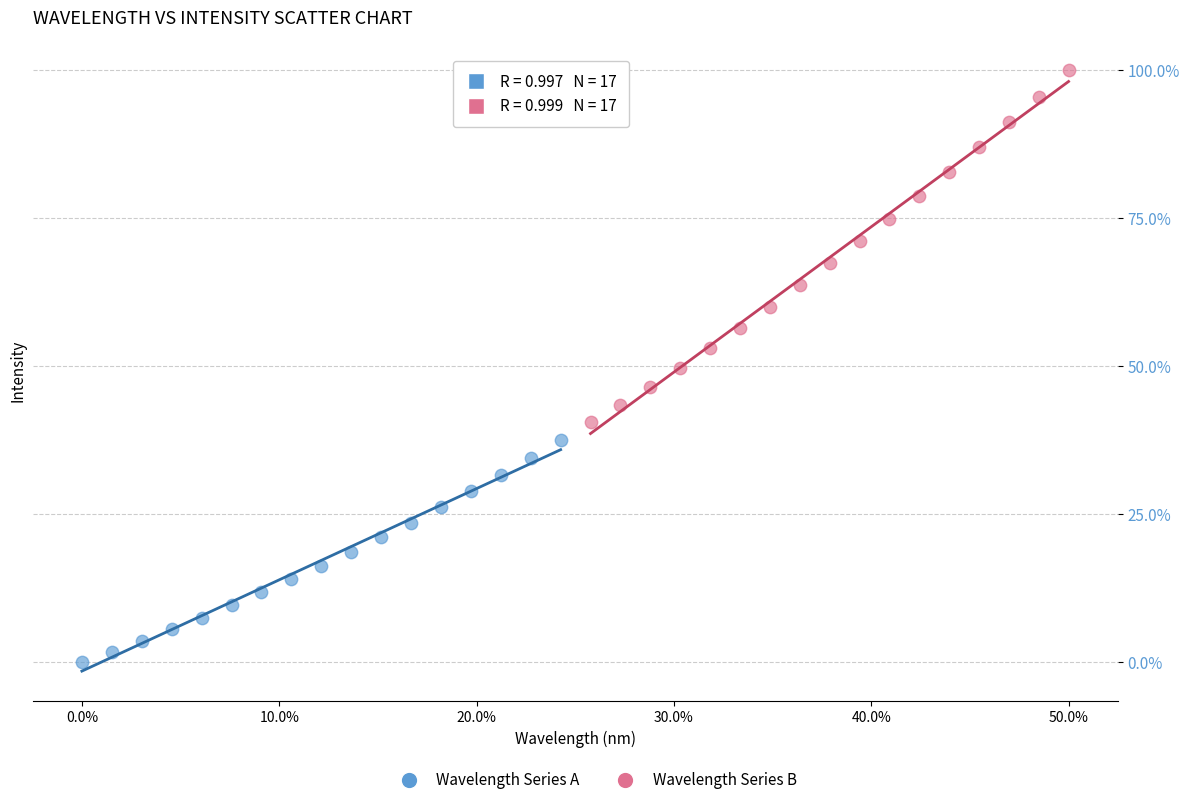

Which series has the widest spread of Y values?

Wavelength Series B